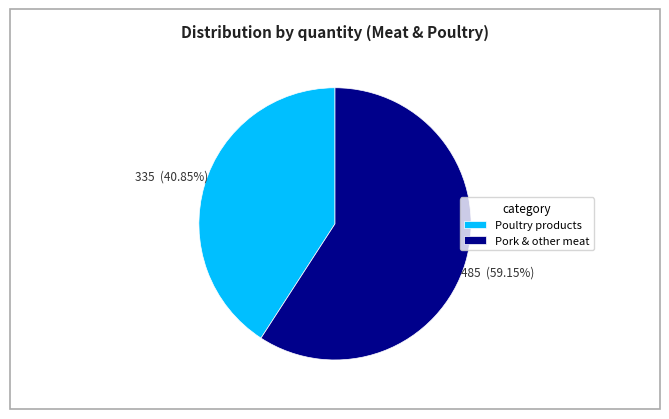

Which slice is the largest?

Pork & other meat